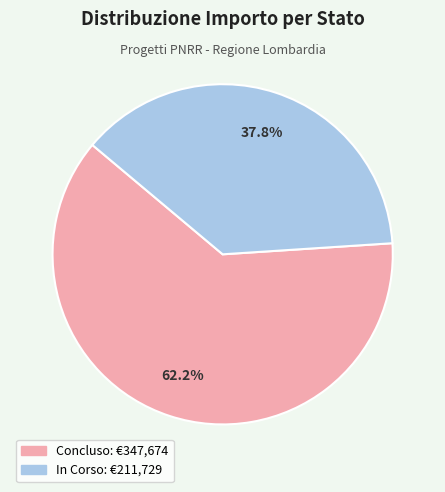

Is there a majority slice in this chart?

Yes